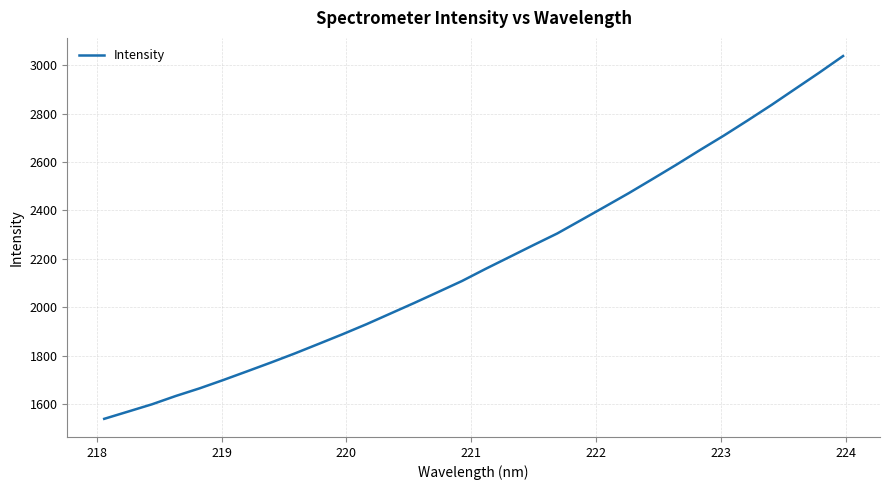

What is the maximum value shown in the chart?

3037.5